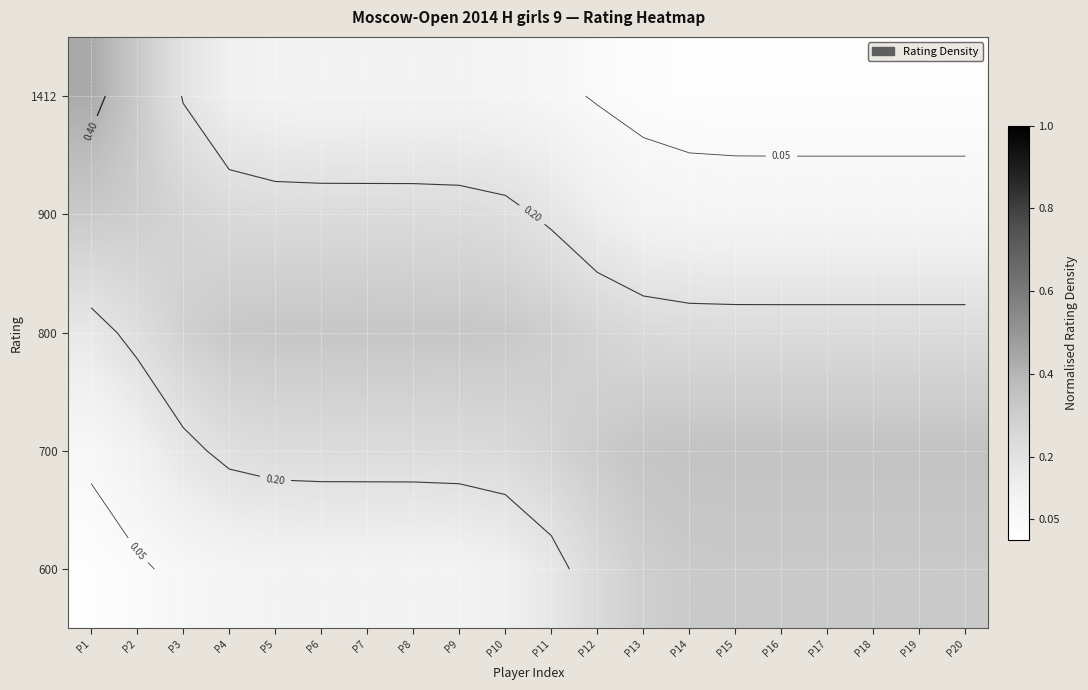

What is the average value of the 900 series?

0.2